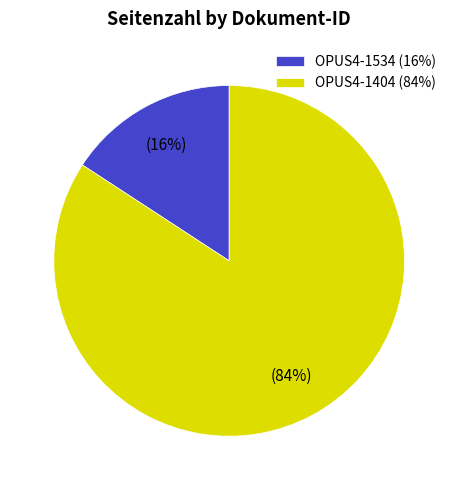

To the nearest percent, what is the average slice percentage?

50%